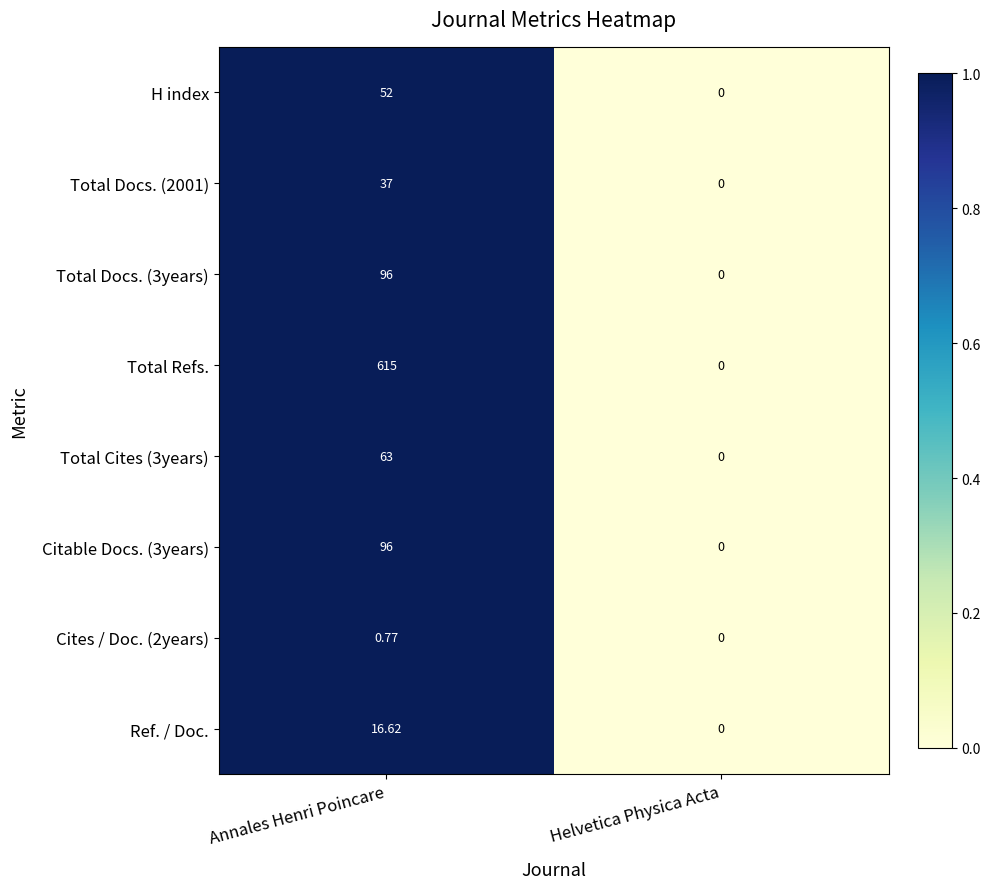

At which label is Total Cites (3years) closest to 31?

Helvetica Physica Acta